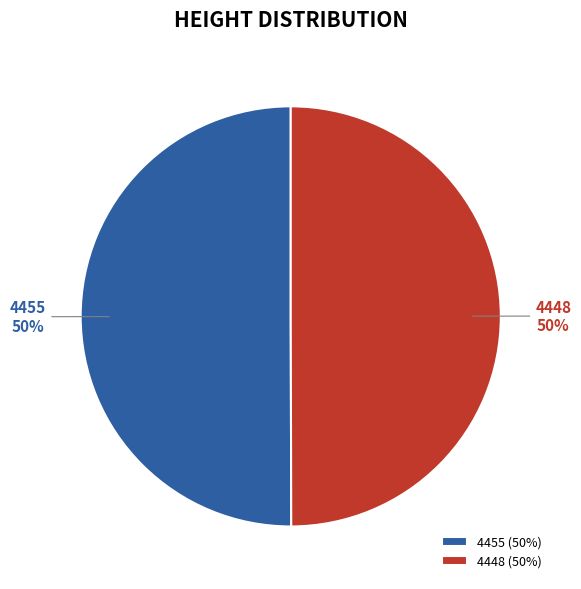

Do 4448 and 4455 together represent more than half of the pie?

Yes